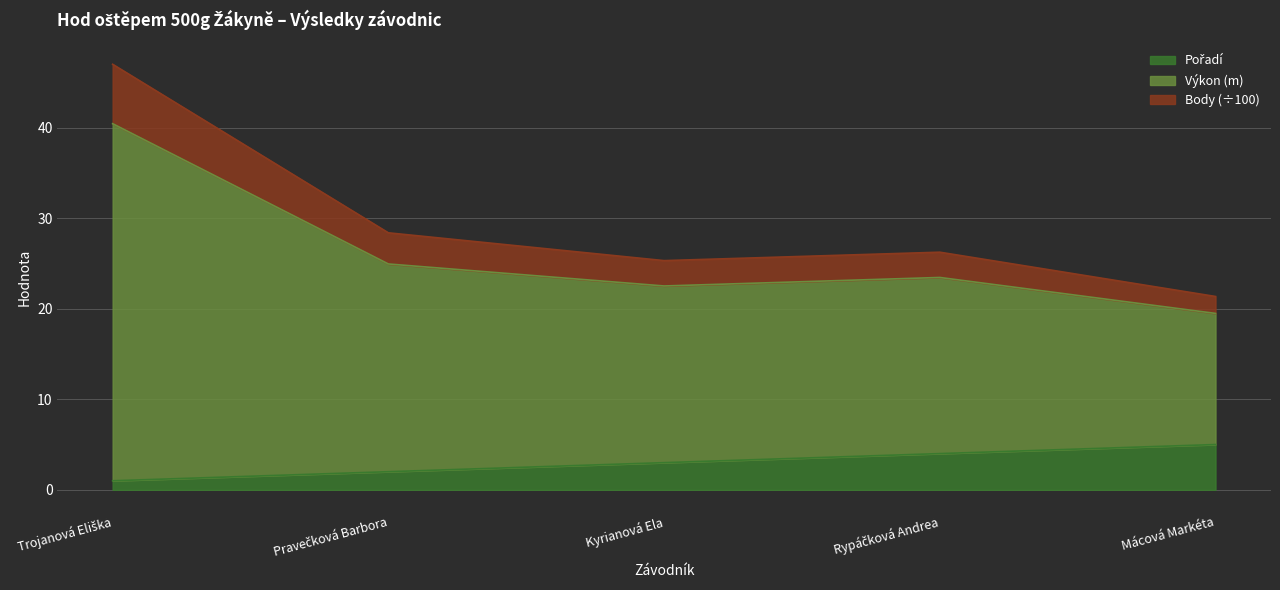

What position from the right is Kyrianová Ela?

3